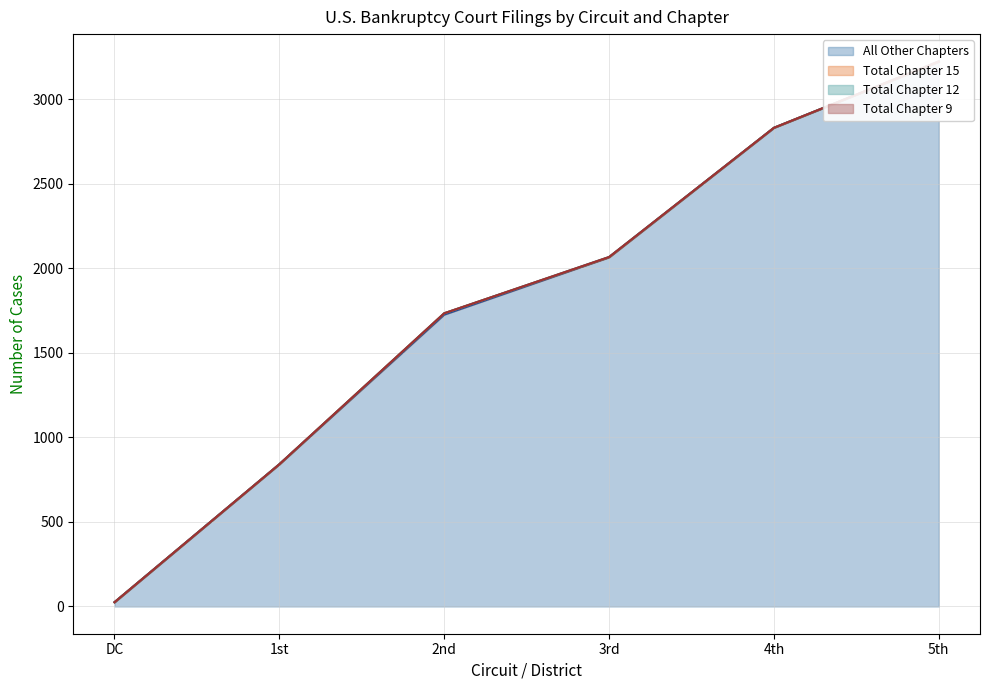

True or false: Total Chapter 9 and Total Chapter 12 intersect in this chart.

False